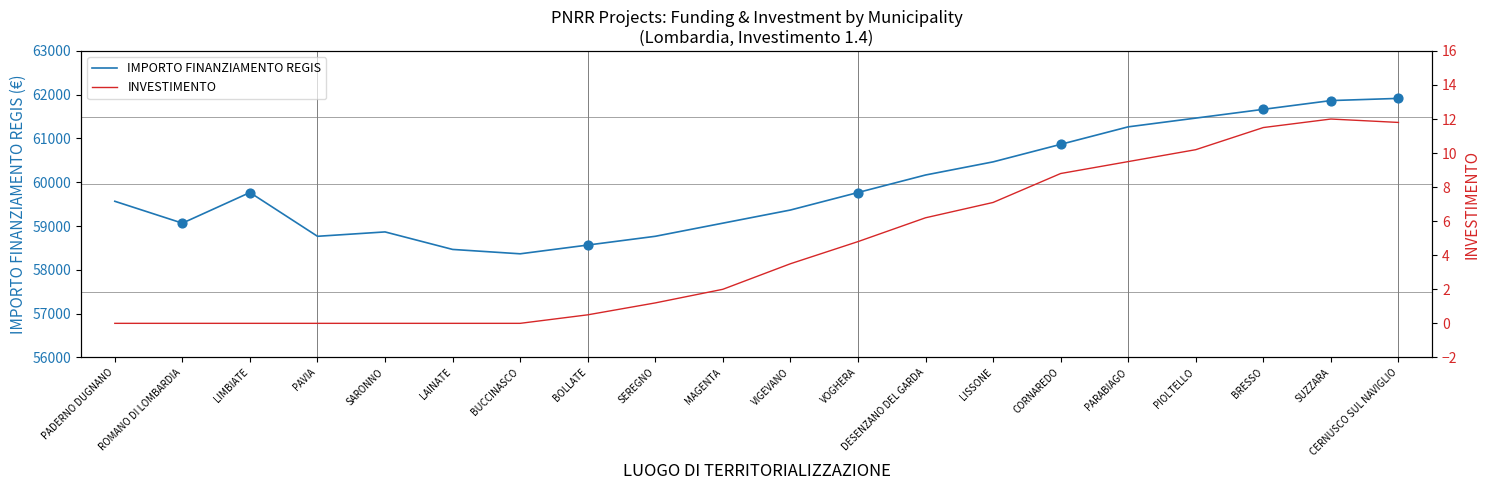

Which series reaches the minimum Y coordinate?

INVESTIMENTO